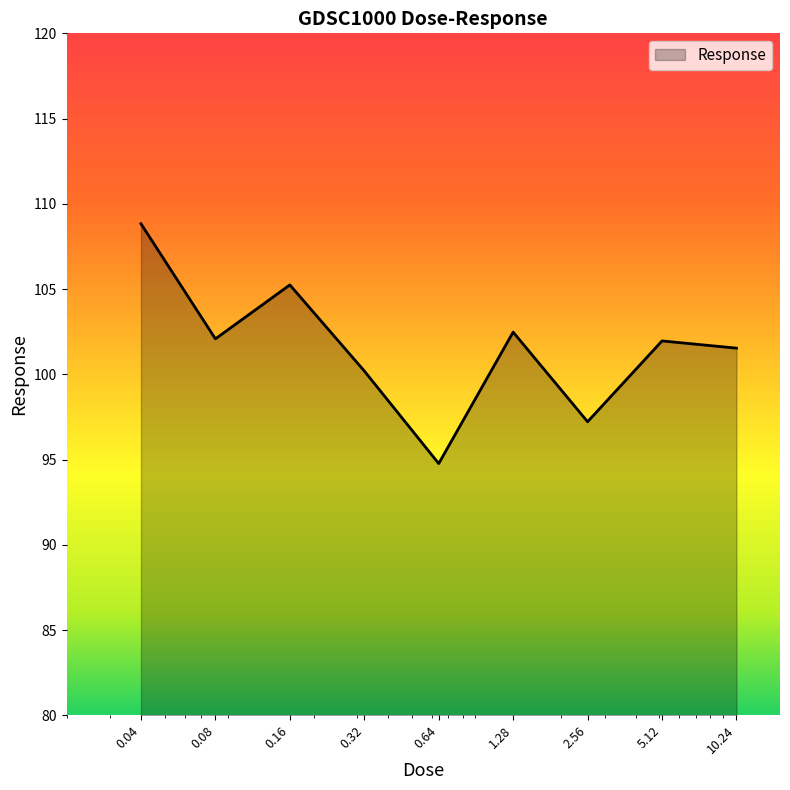

What is the maximum value shown in the chart?

108.8